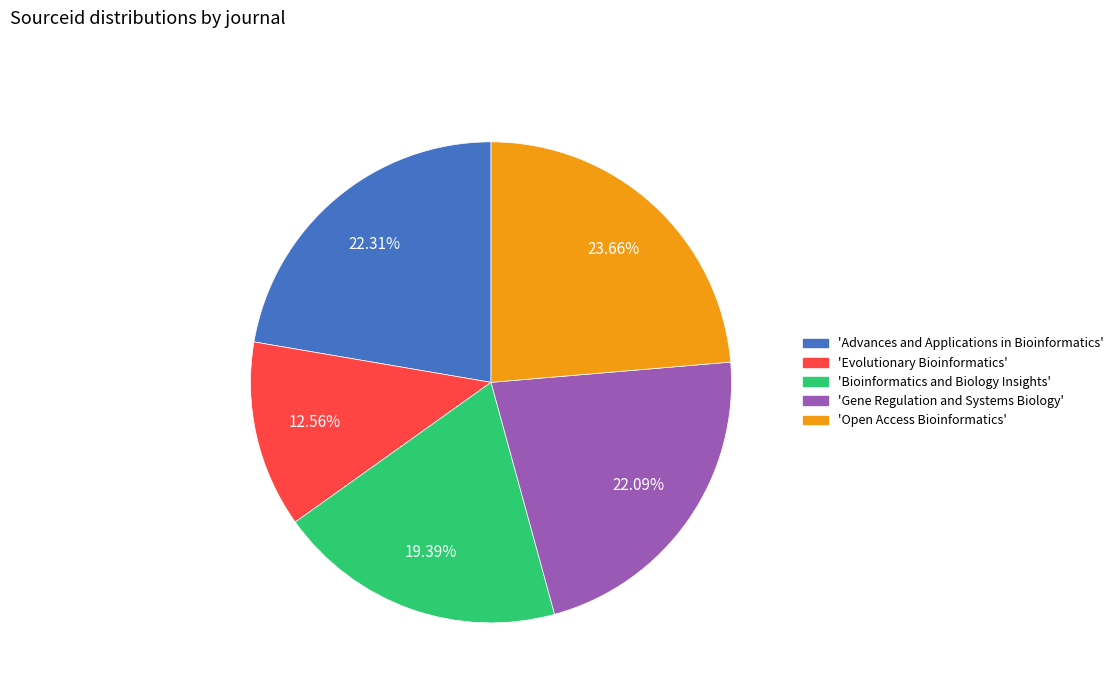

Is there any slice that represents more than half of the pie?

No